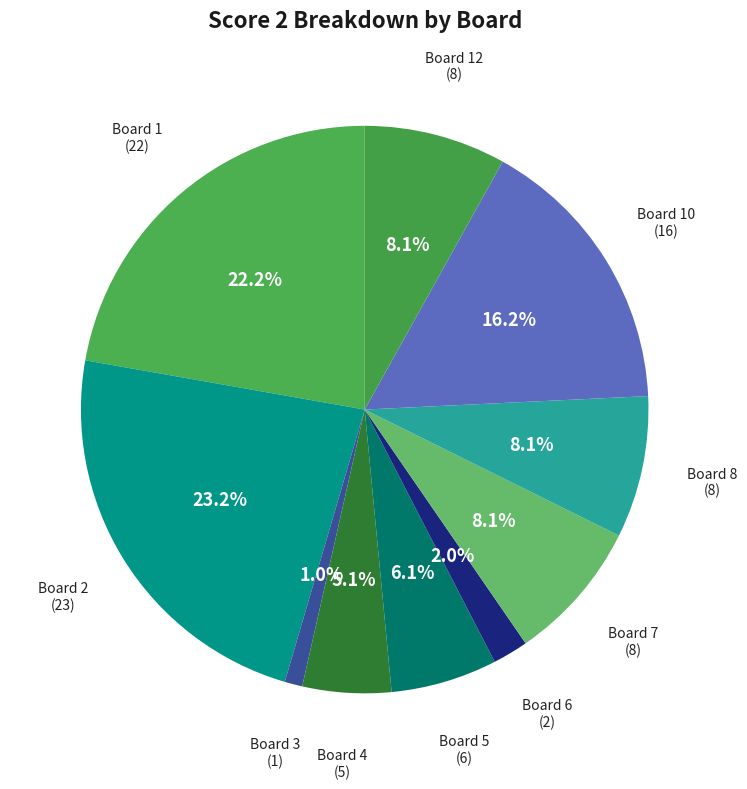

Is there any slice that represents more than half of the pie?

No